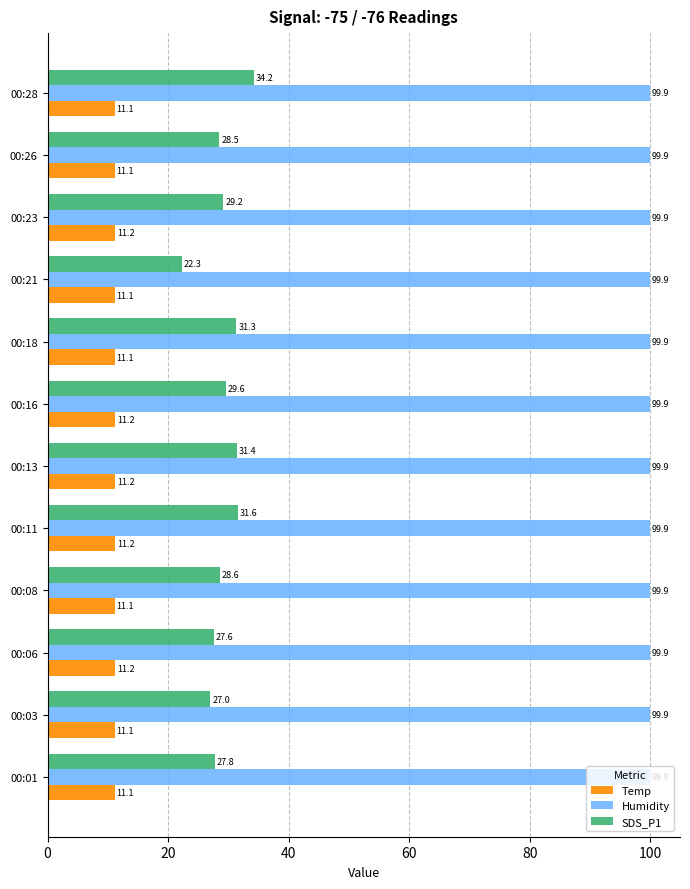

What are all the series names shown in the legend?

Temp, Humidity, SDS_P1